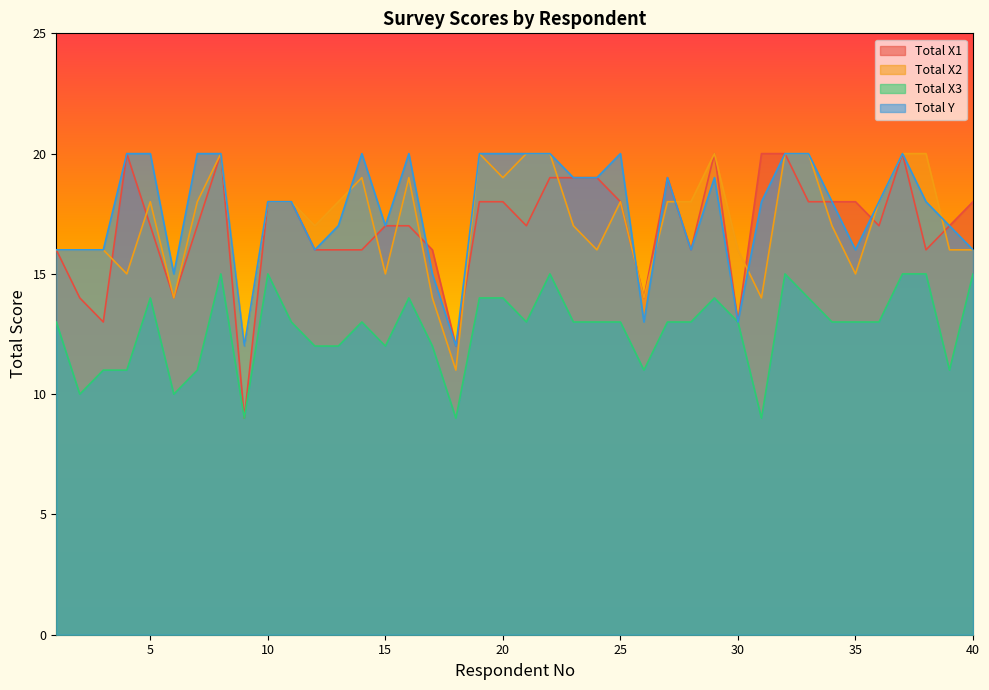

What is the smallest value displayed?

9